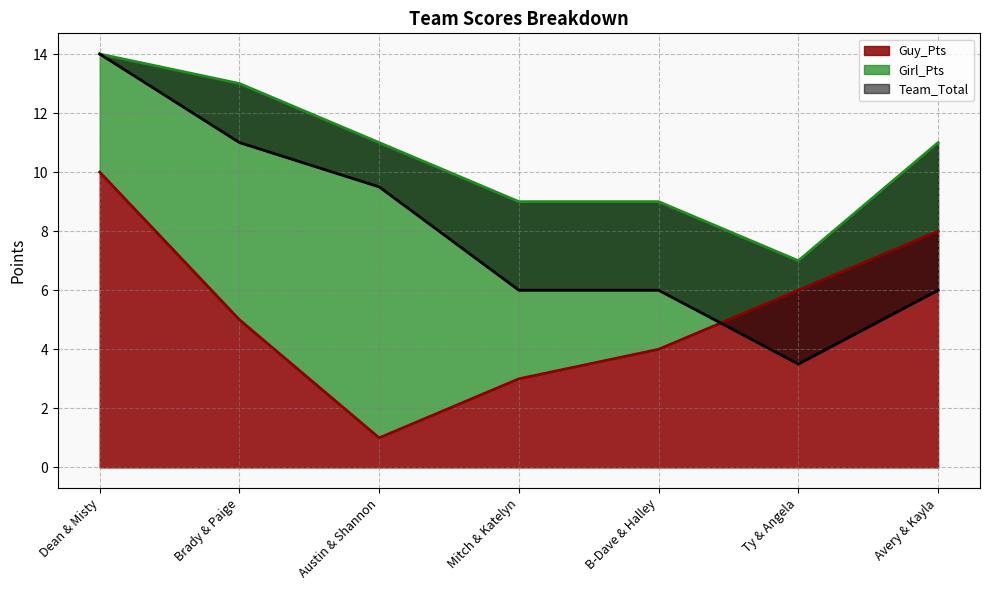

Between Austin & Shannon and Avery & Kayla, which series saw the biggest shift?

Guy_Pts